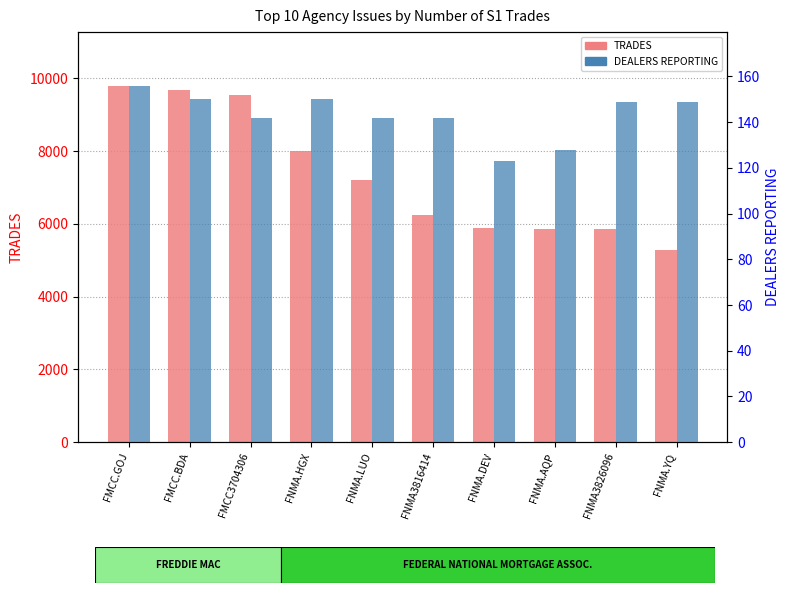

What is the sum of all TRADES values?

73381